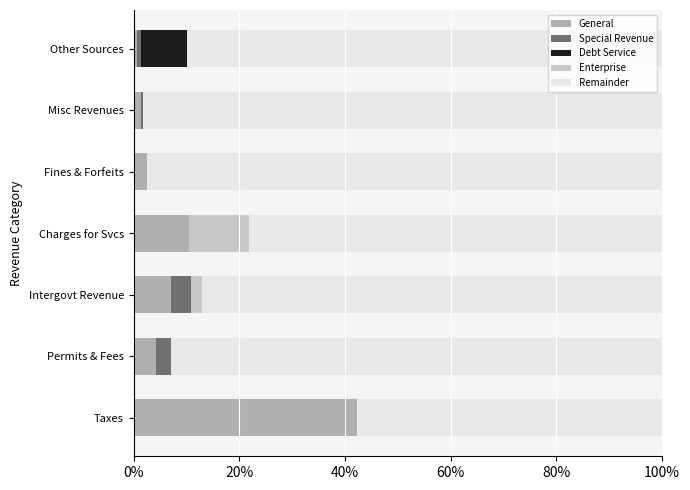

What are all the series names shown in the legend?

General, Special Revenue, Debt Service, Enterprise, Remainder